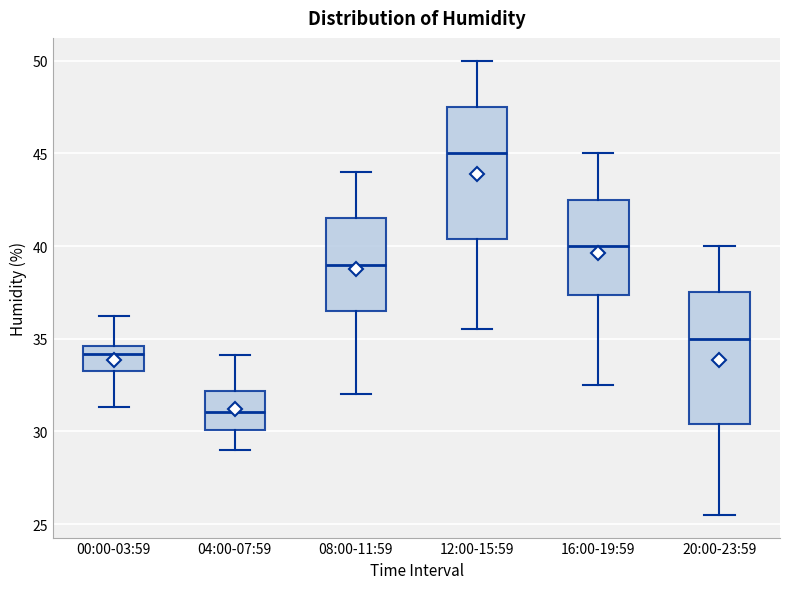

Which box has the lowest median line?

04:00-07:59